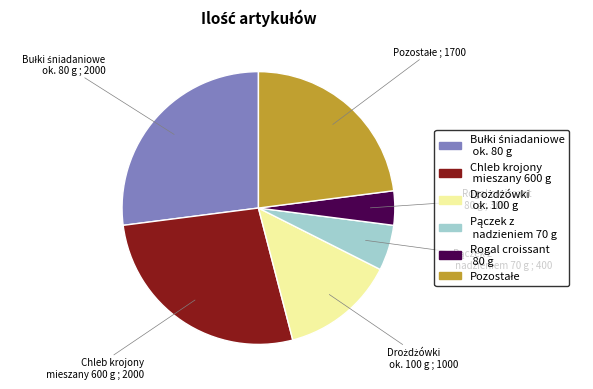

Is there any slice that represents more than half of the pie?

No